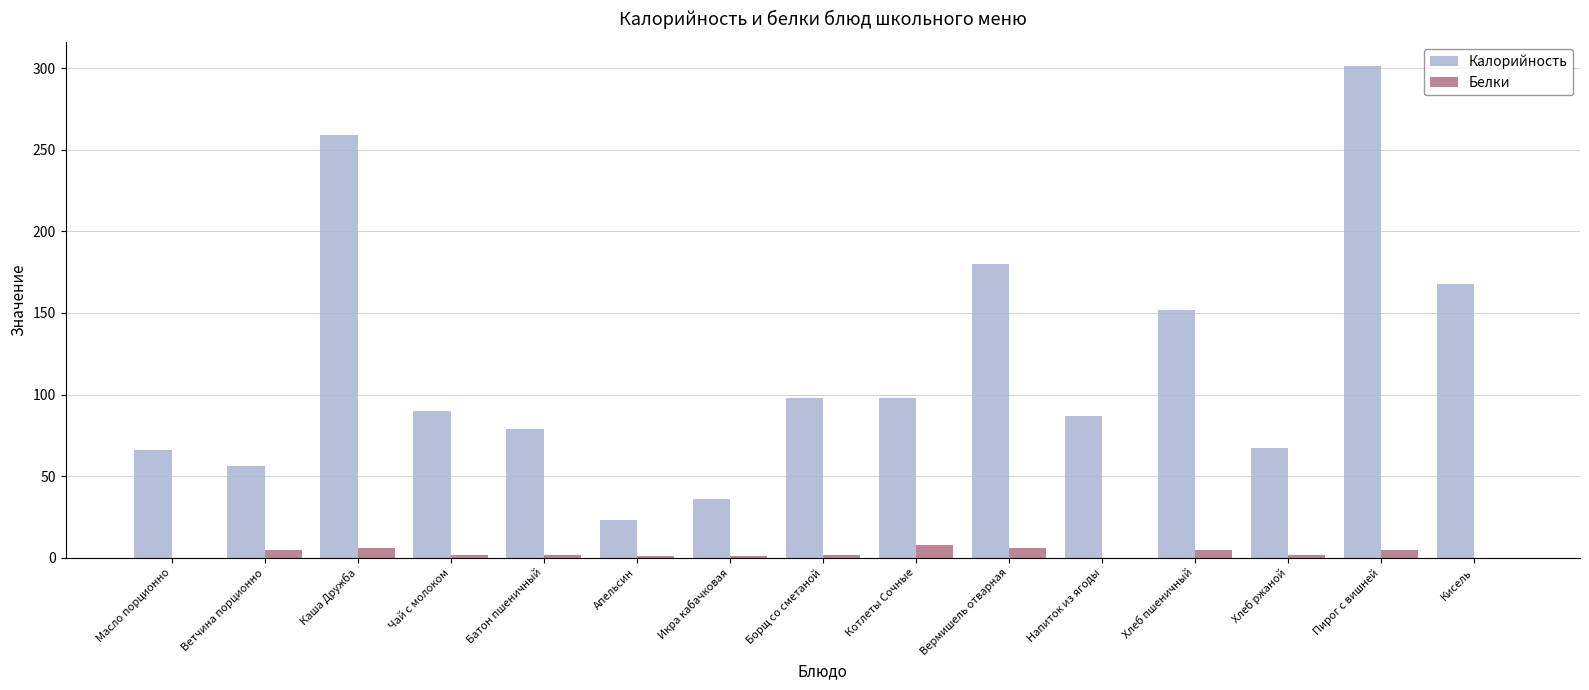

Is it true that Калорийность equals 180 at Вермишель отварная?

True